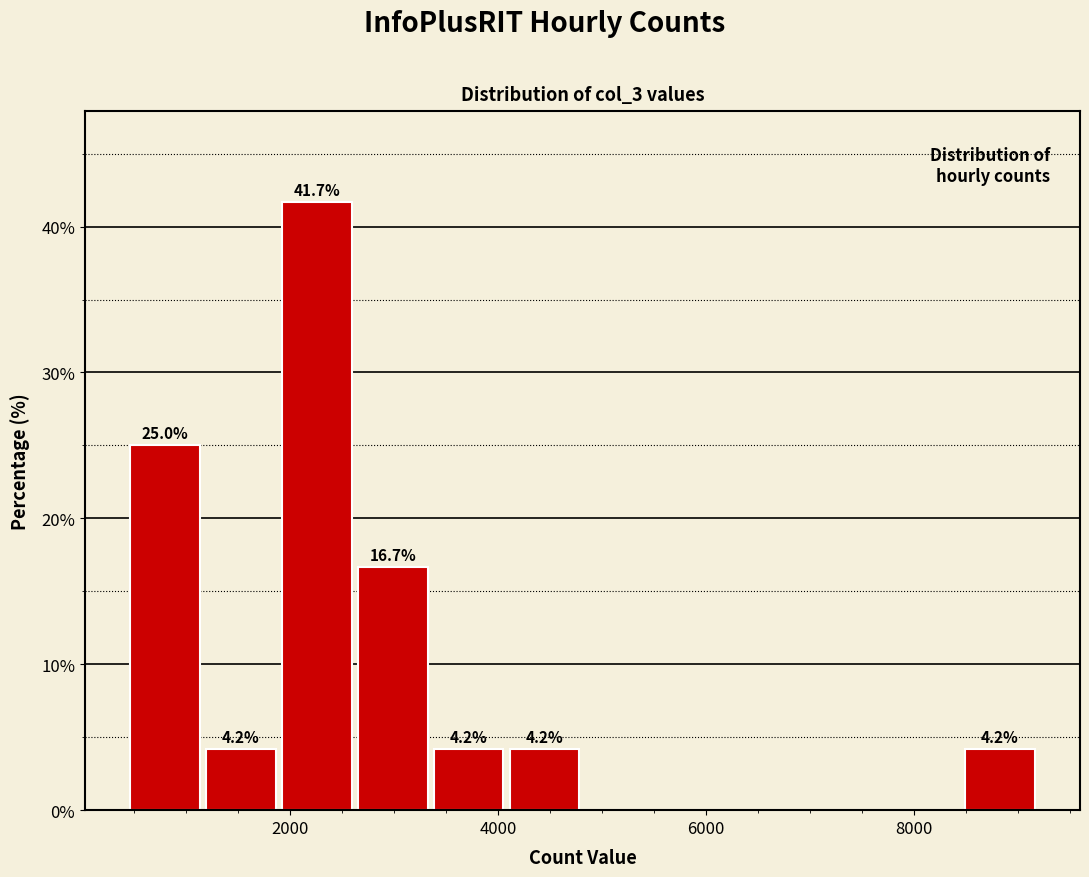

Read against the x-axis, roughly where is the centre of the tallest bar?

2200